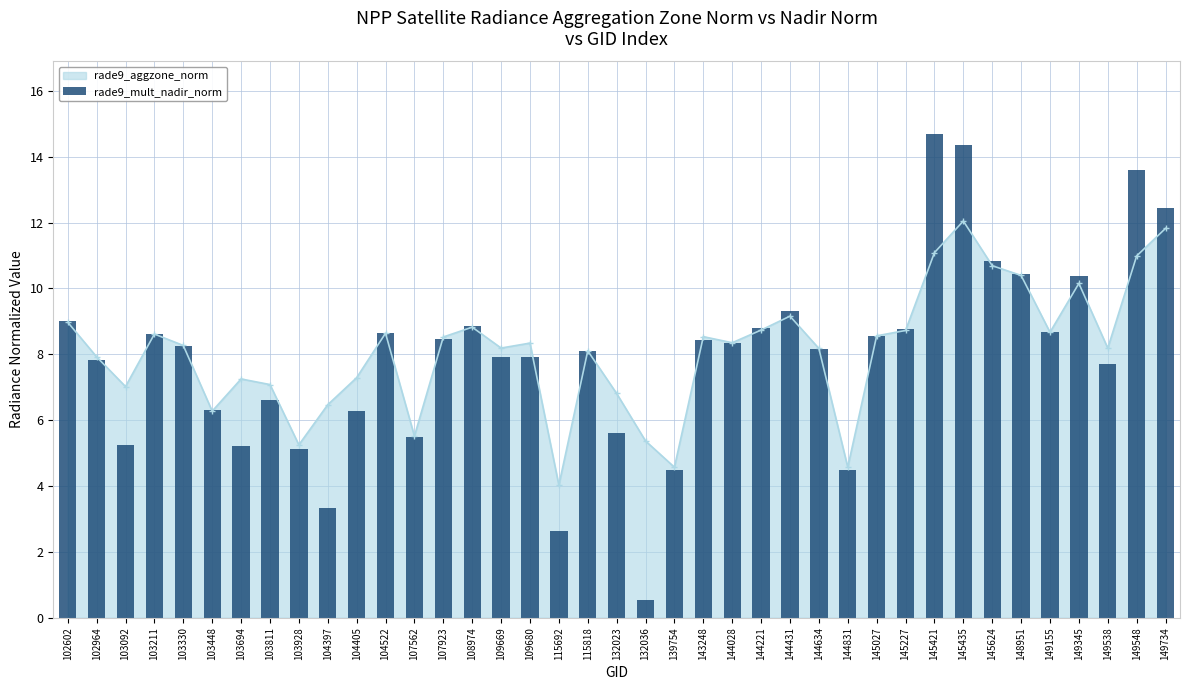

How many categories are shown in the chart?

39